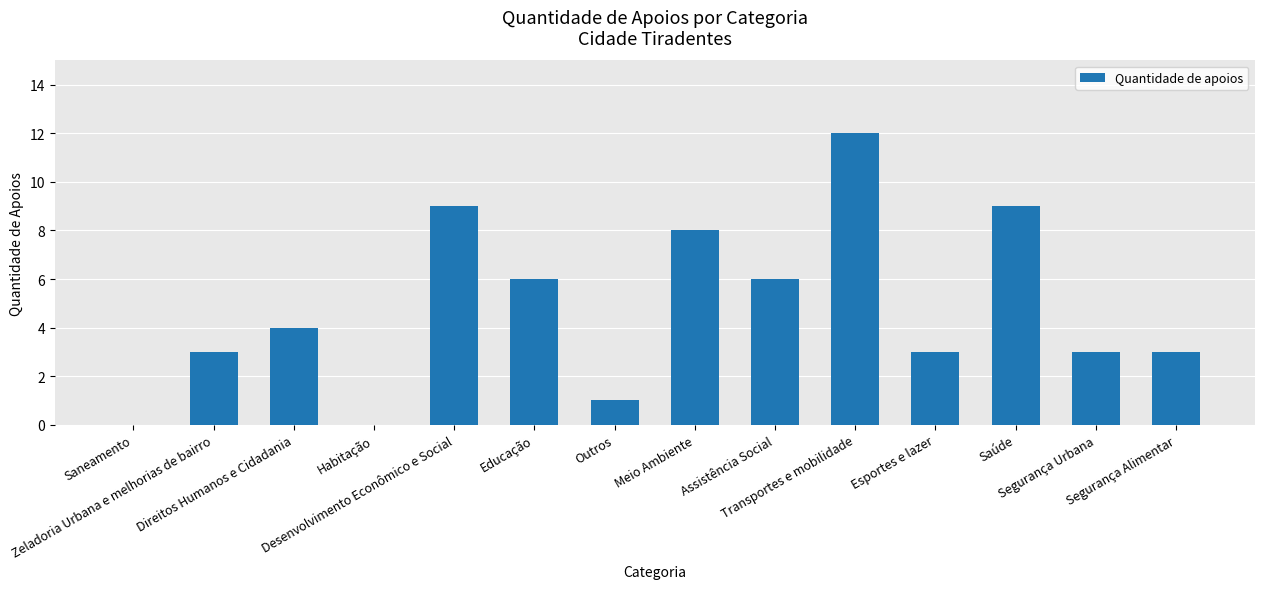

What is the maximum value shown in the chart?

12